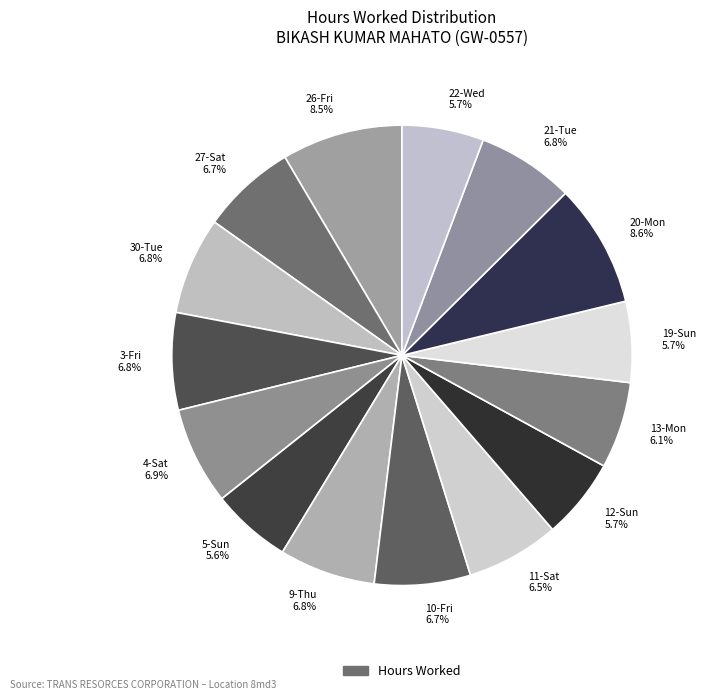

Approximately how many times larger is the value at 5-Sun 5.6% compared to 3-Fri 6.8%?

0.8